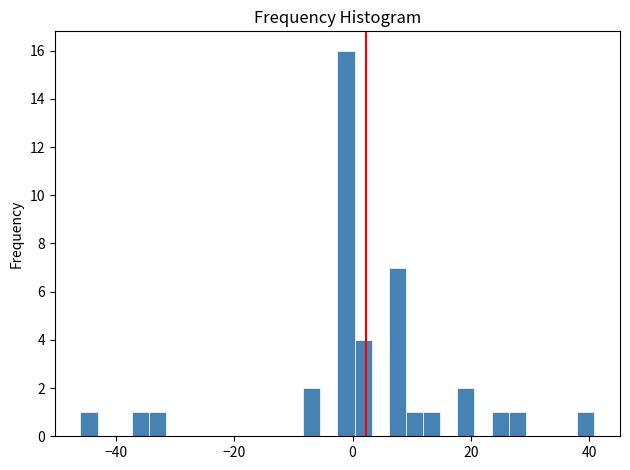

Read against the x-axis, roughly where is the centre of the tallest bar?

-2